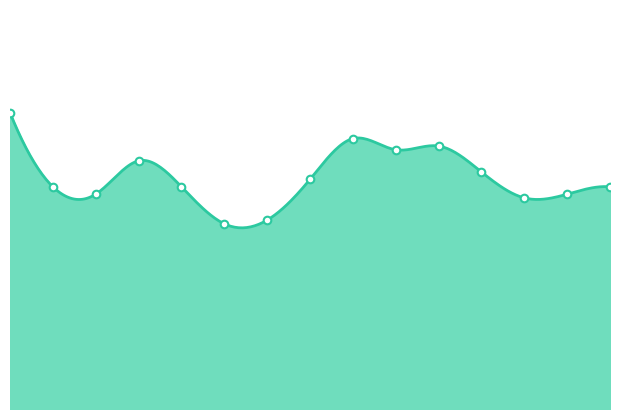

Approximately how many times larger is the value at 02:40 compared to 01:15?

1.3